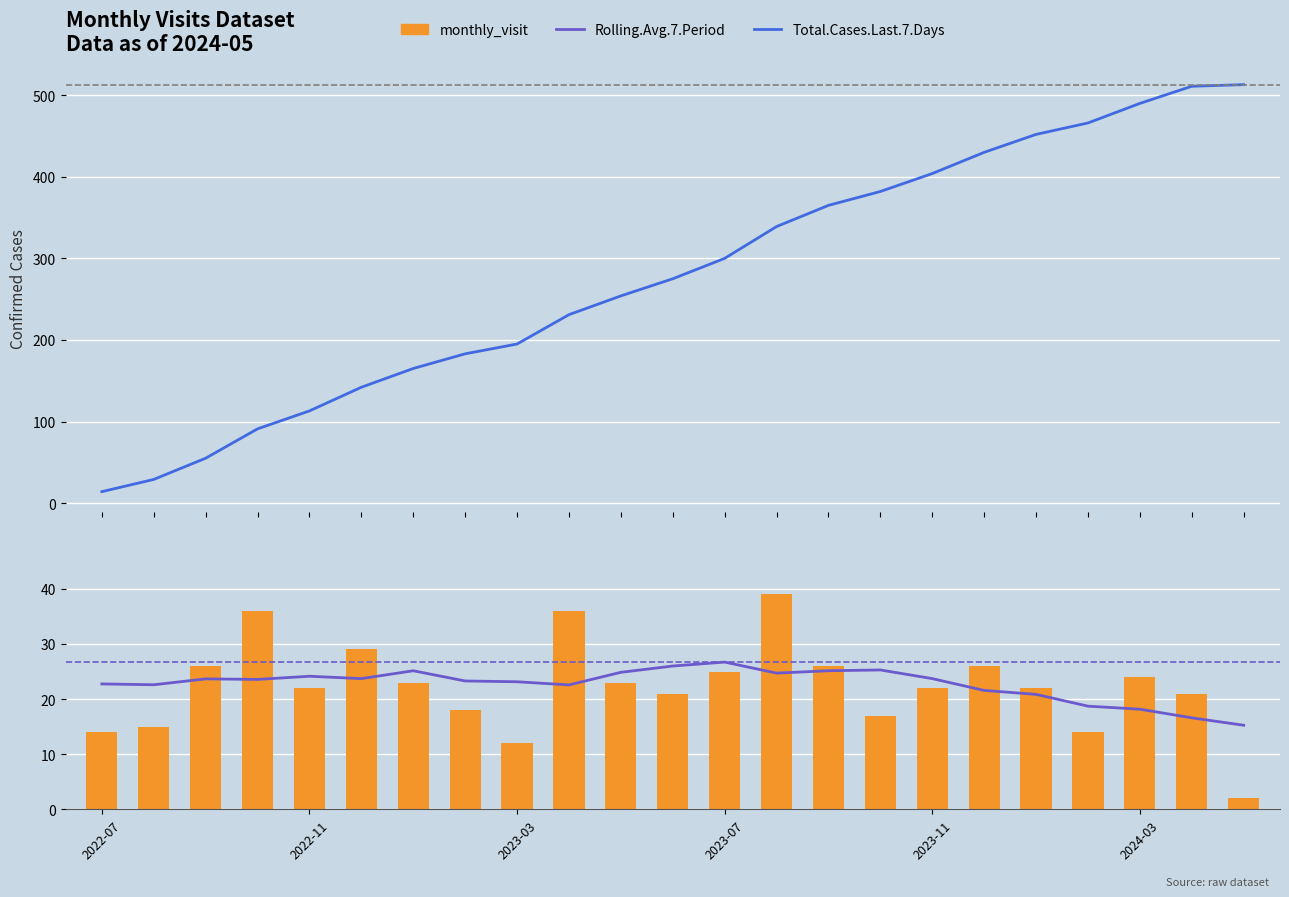

What is the difference between the maximum and minimum values in the Total.Cases.Last.7.Days series?

499.0